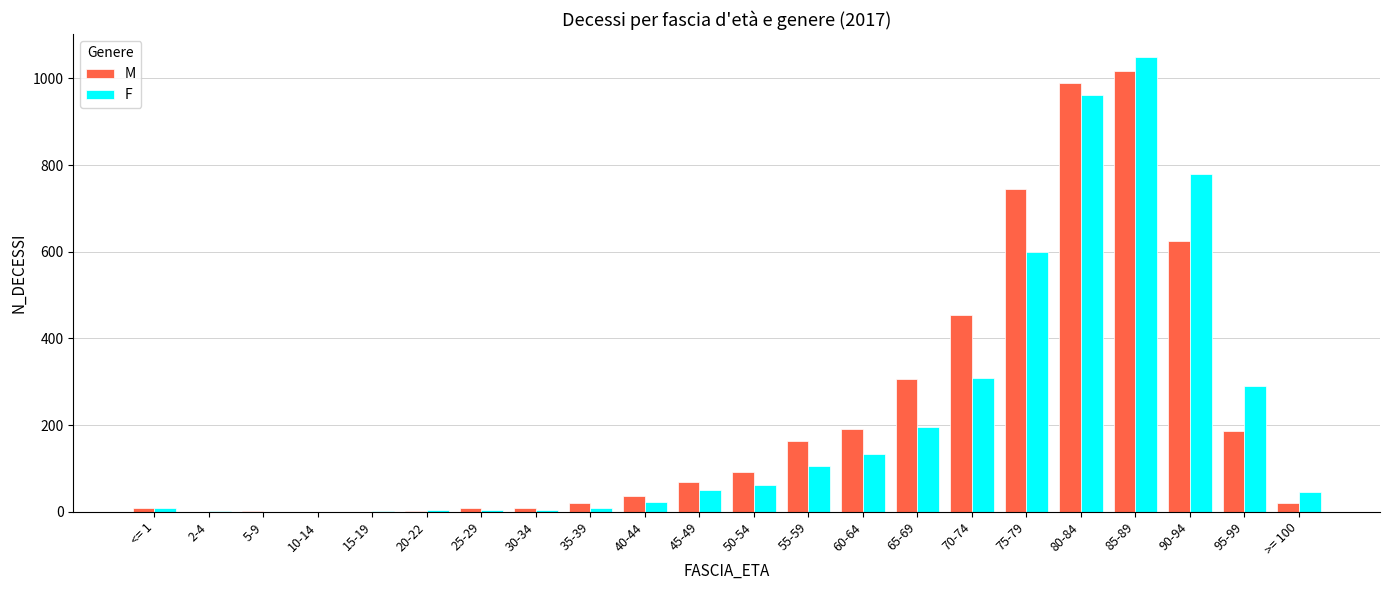

The value of M at 75-79 is 744. True or false?

True